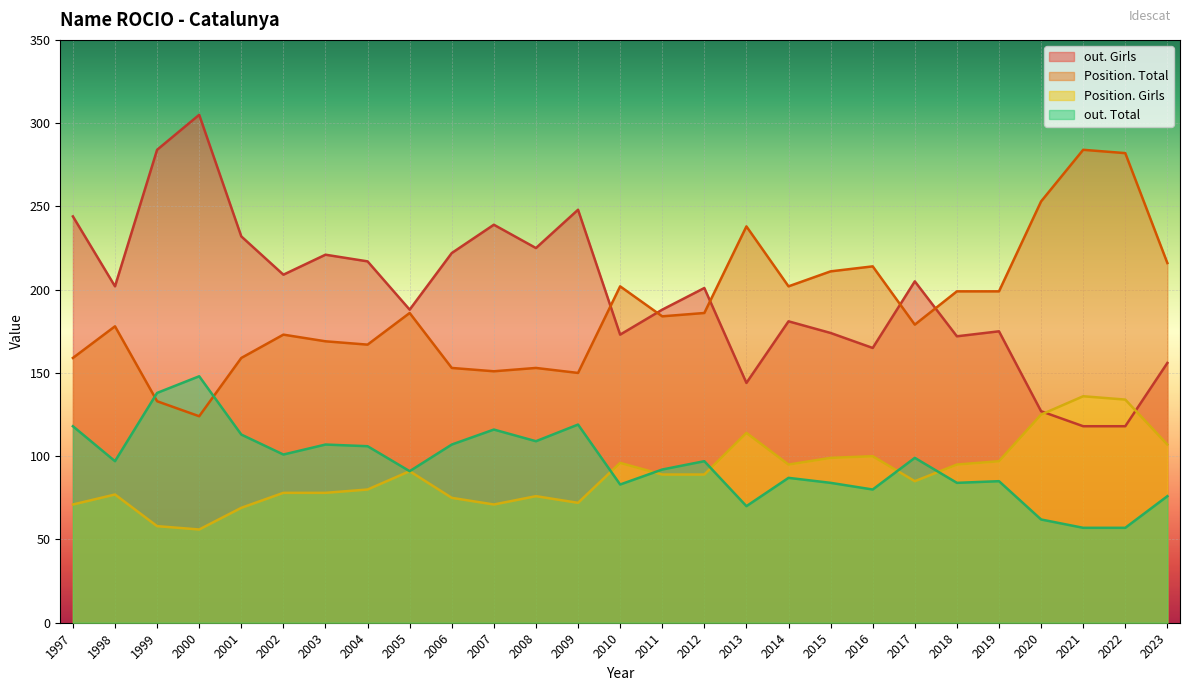

What is the sum of the out. Girls values at 2001 and 2013?

376